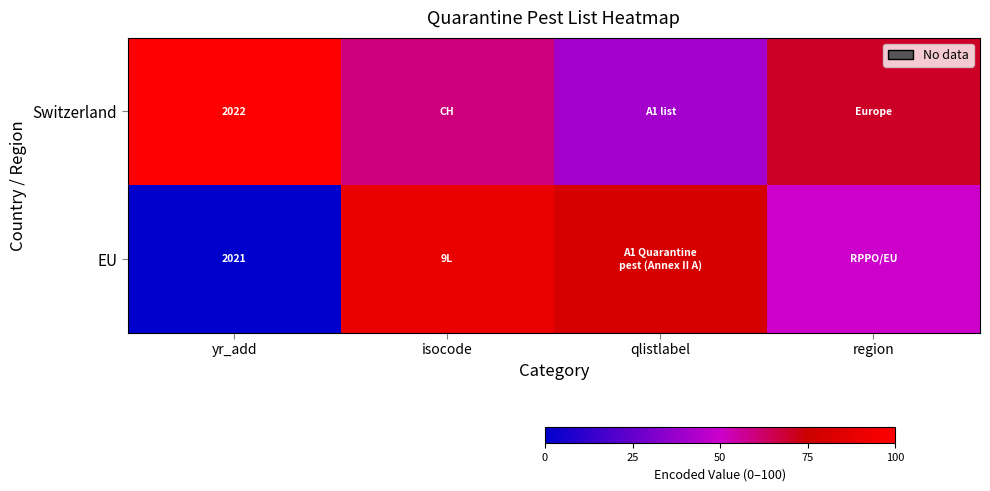

True or false: EU has a value of 2862 at yr_add.

False